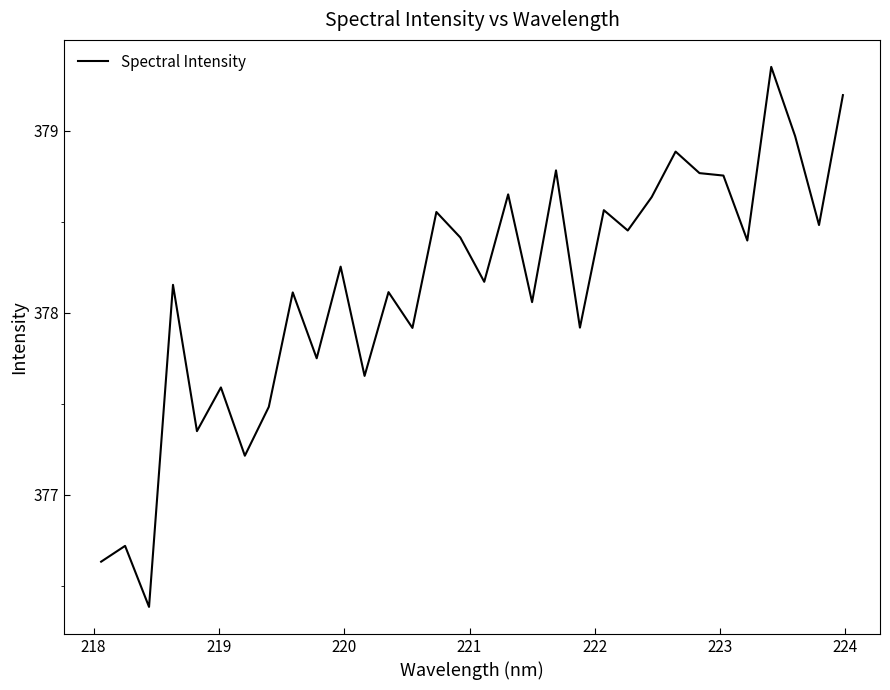

What is the difference between the maximum and minimum values?

3.0